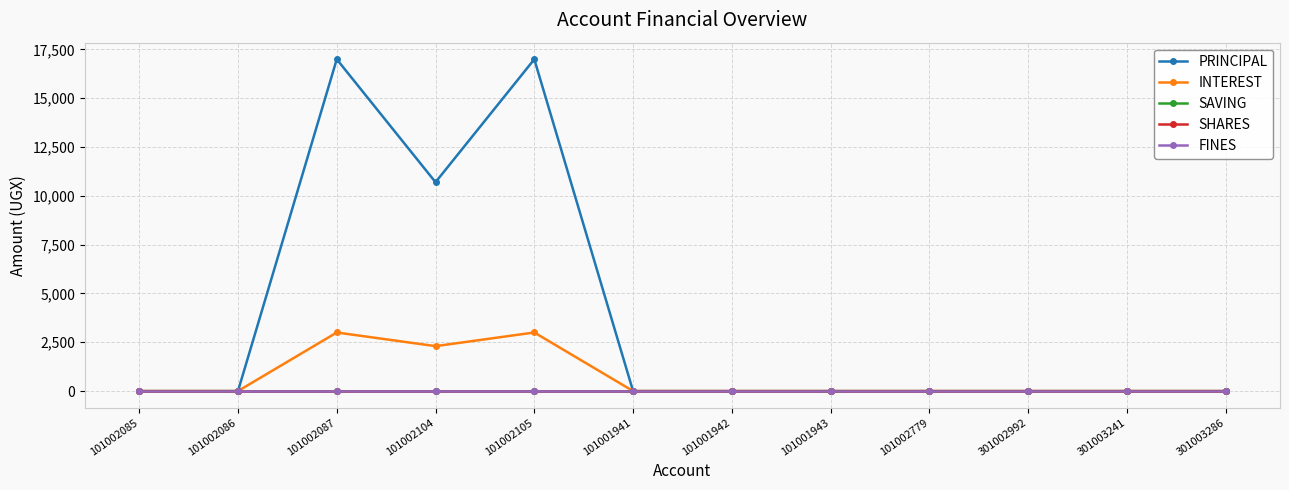

Which series changed the most between 301003241 and 301003286?

PRINCIPAL